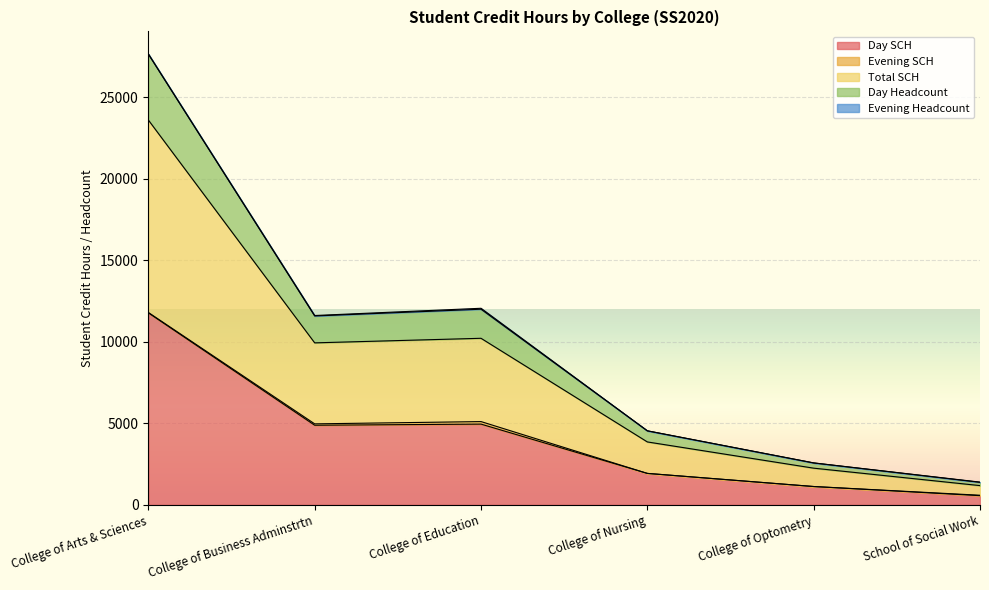

What is the highest value of the Day SCH series?

11776.0